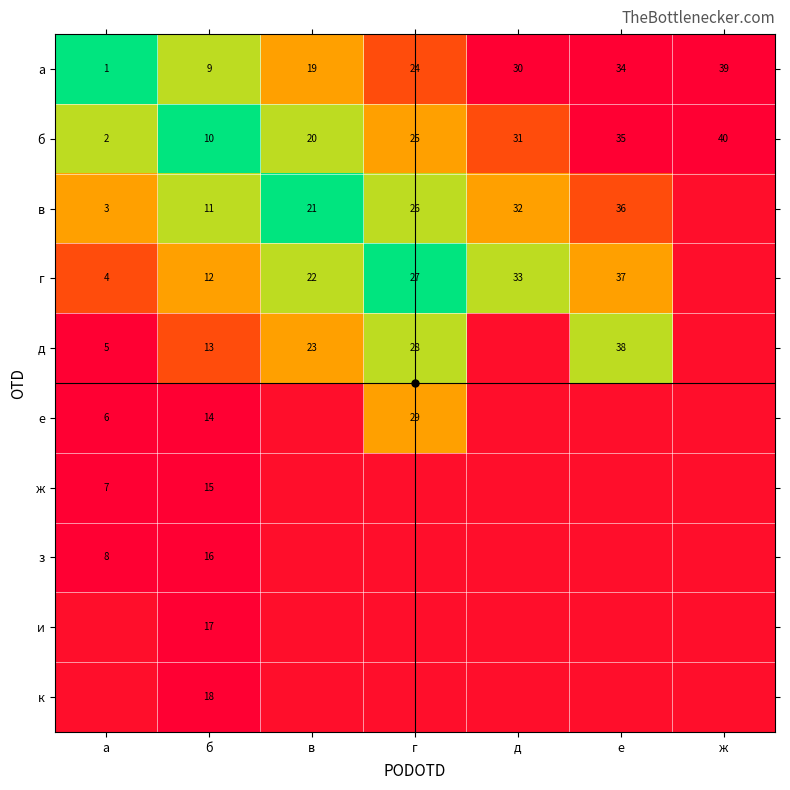

Rank the series at б from highest to lowest value.

к, и, з, ж, е, д, г, в, б, а